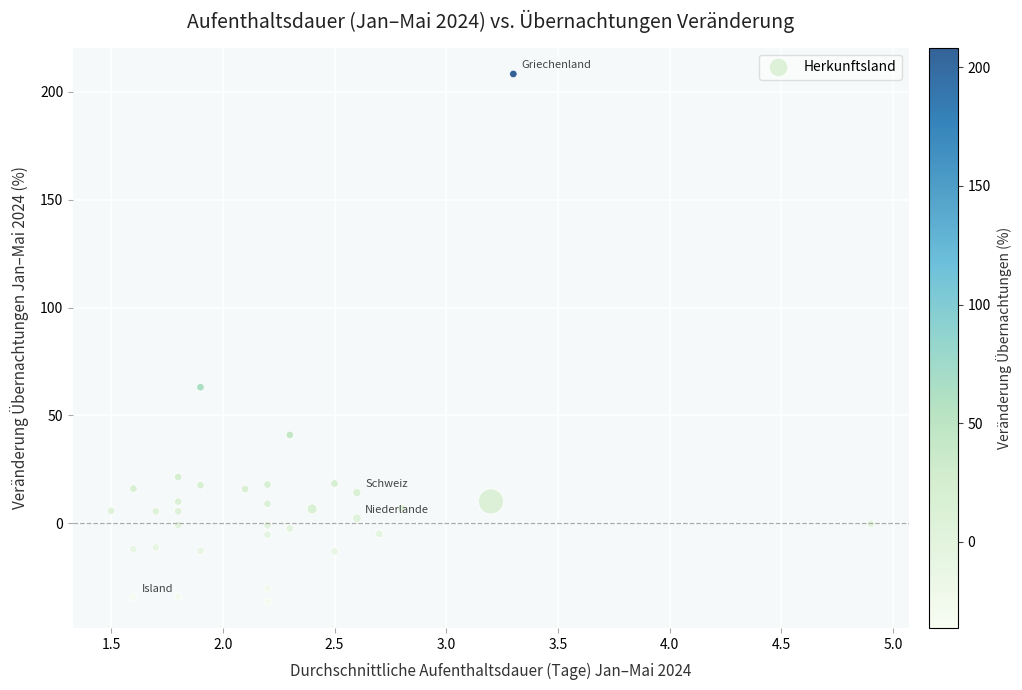

What Y value in the scatter plot is closest to 86?

63.1